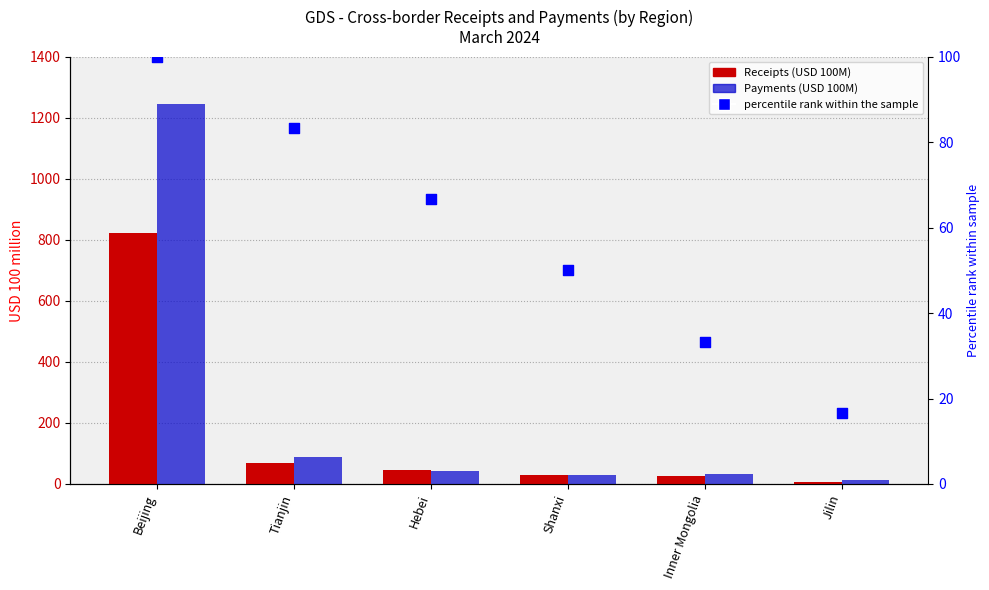

At how many categories does at least one series exceed 420?

1